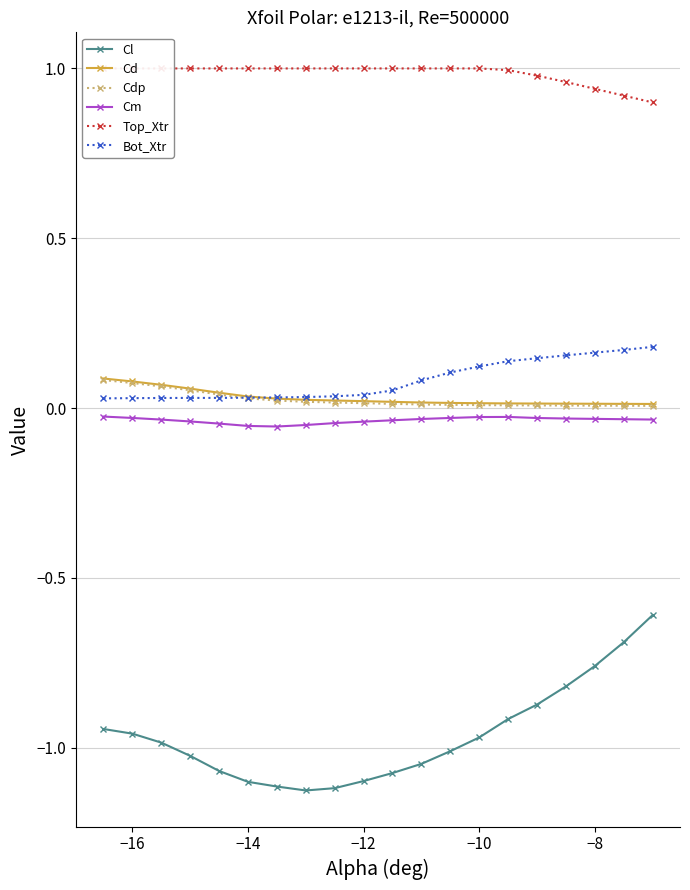

What is the label of the 19th point from the right?

−16